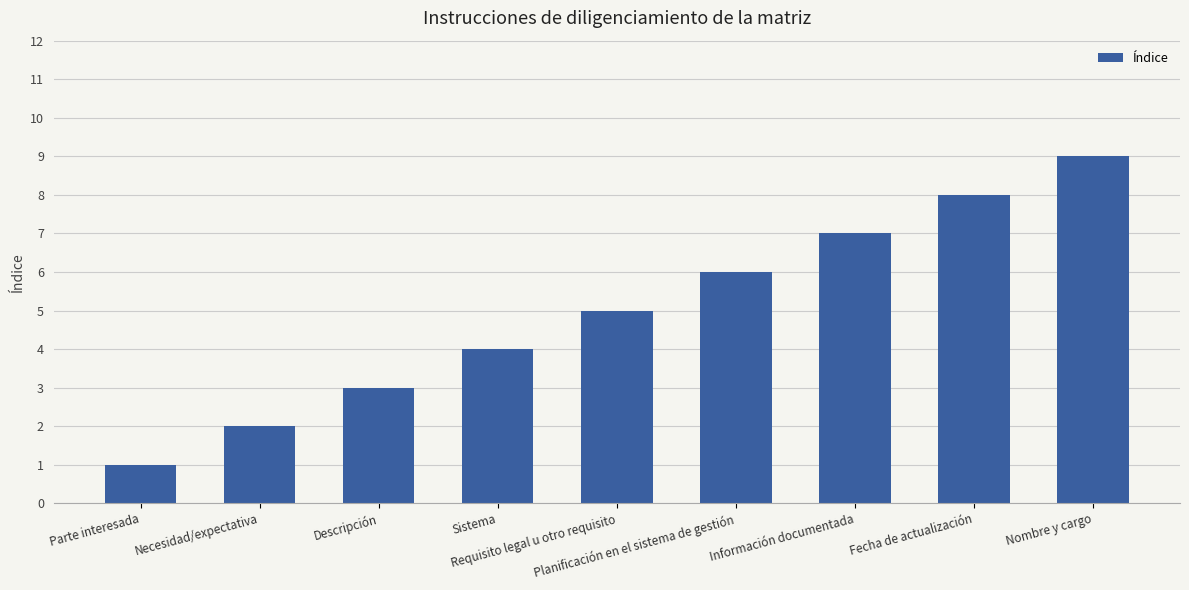

List the labels in order of value, largest first.

Nombre y cargo, Fecha de actualización, Información documentada, Planificación en el sistema de gestión, Requisito legal u otro requisito, Sistema, Descripción, Necesidad/expectativa, Parte interesada